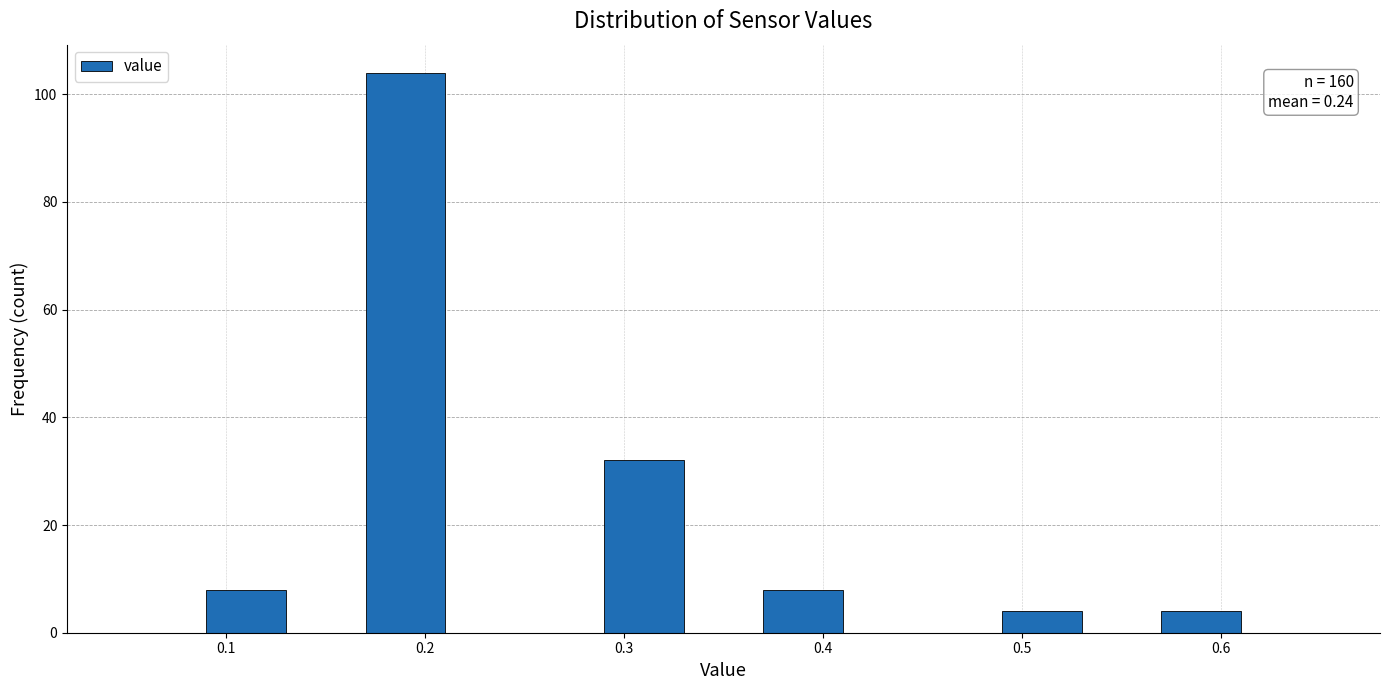

Which range on the x-axis has the tallest bar?

0.17 to 0.21